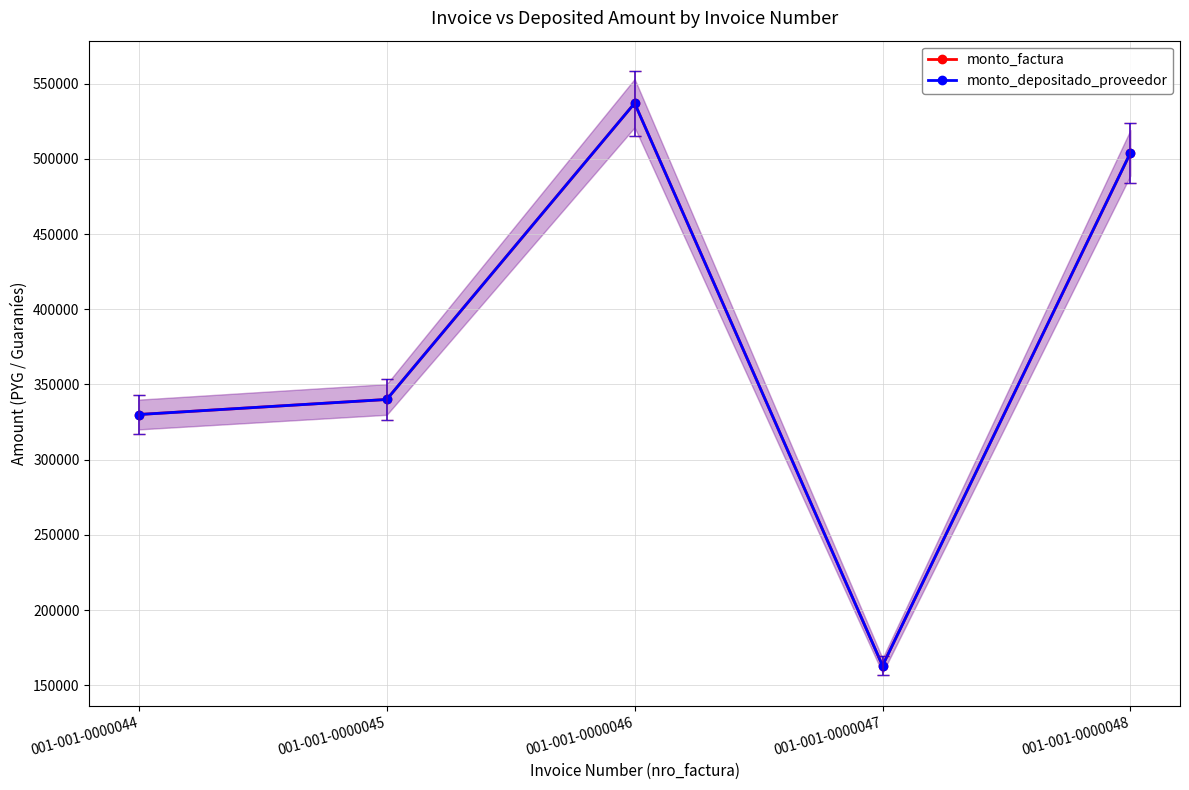

Where is monto_factura nearest to the value 350000?

001-001-0000045